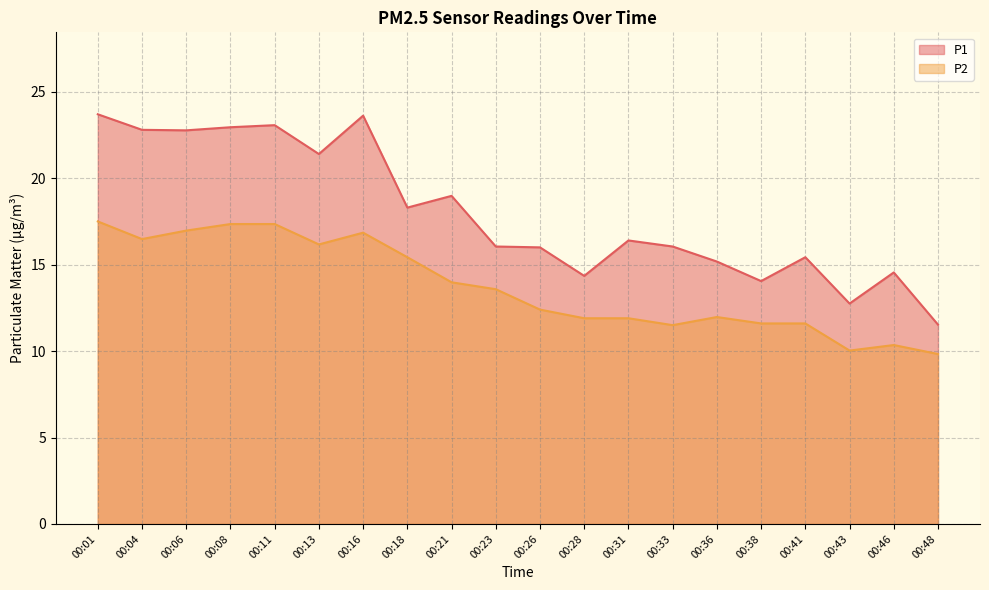

What is the sum of the P2 values at 00:08 and 00:18?

32.8